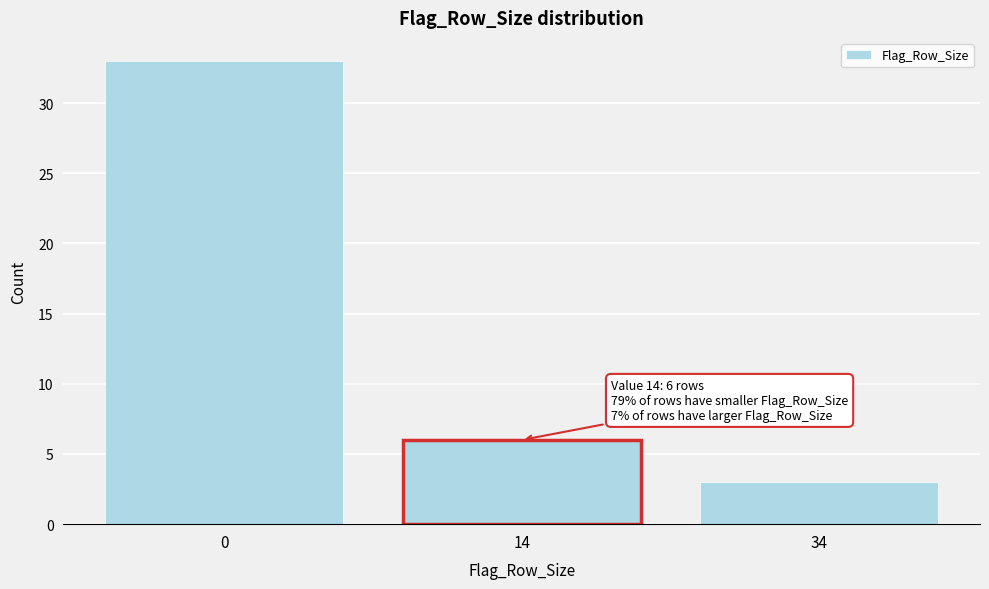

Reading right to left, transcribe all the data shown in this chart.

3	6	33